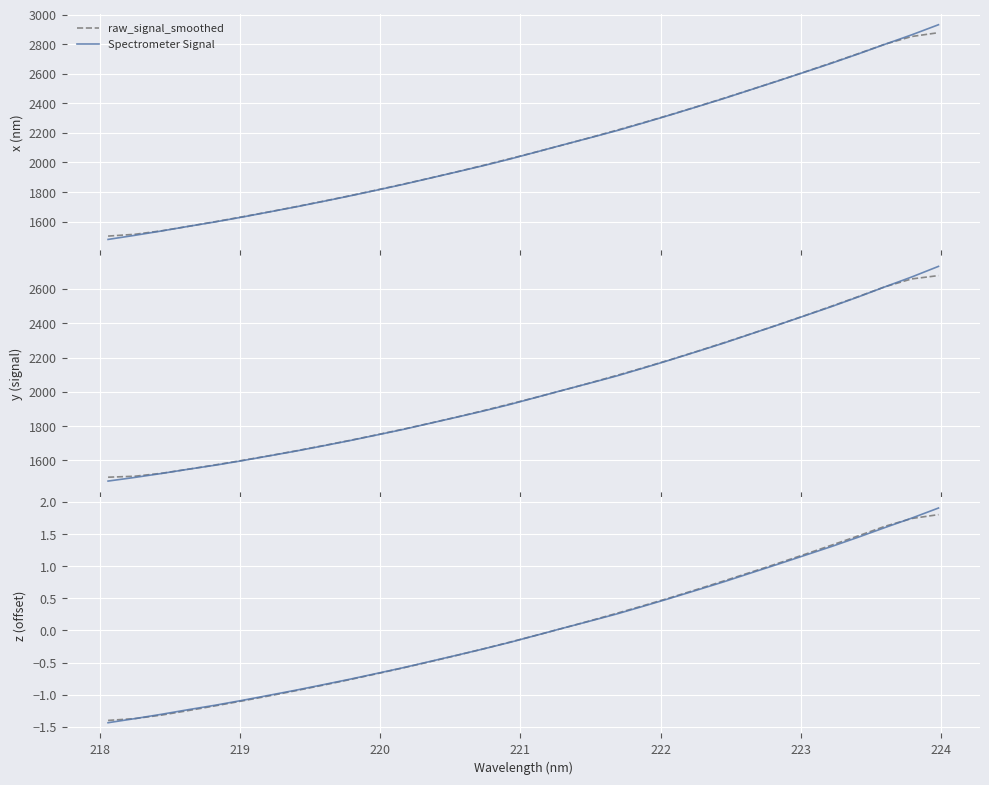

Rank the series at 219 from highest to lowest value.

Spectrometer Signal, raw_signal_smoothed